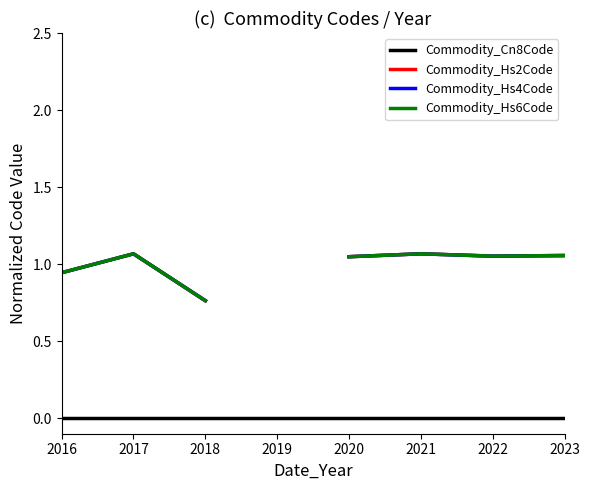

Which series has the largest range (max minus min)?

Commodity_Hs2Code